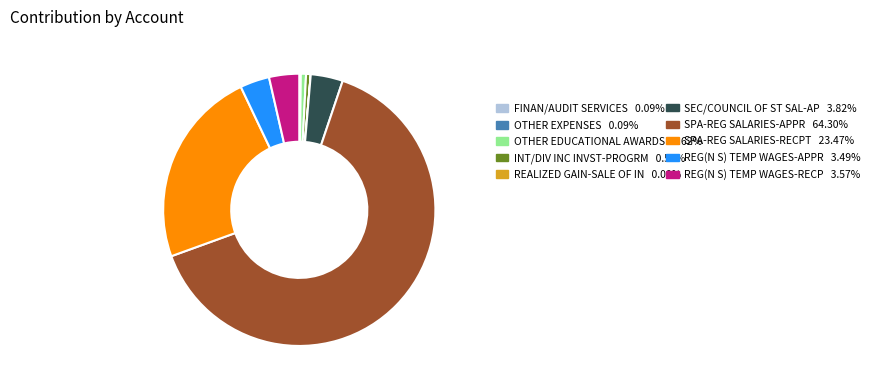

Does any single category account for the majority?

Yes